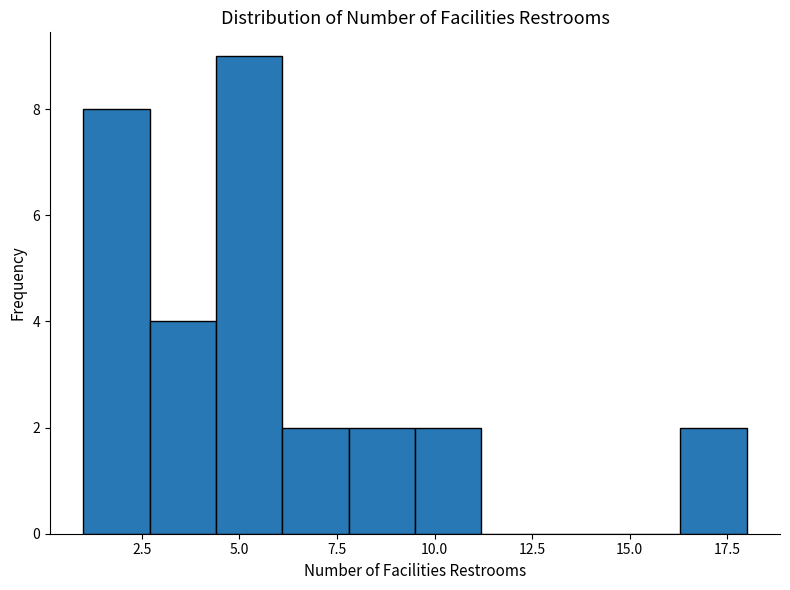

Read against the x-axis, roughly where is the centre of the tallest bar?

5.5